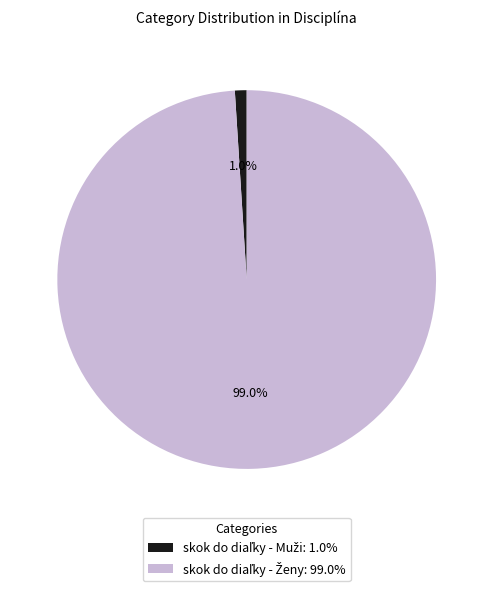

Is there any slice that represents more than half of the pie?

Yes